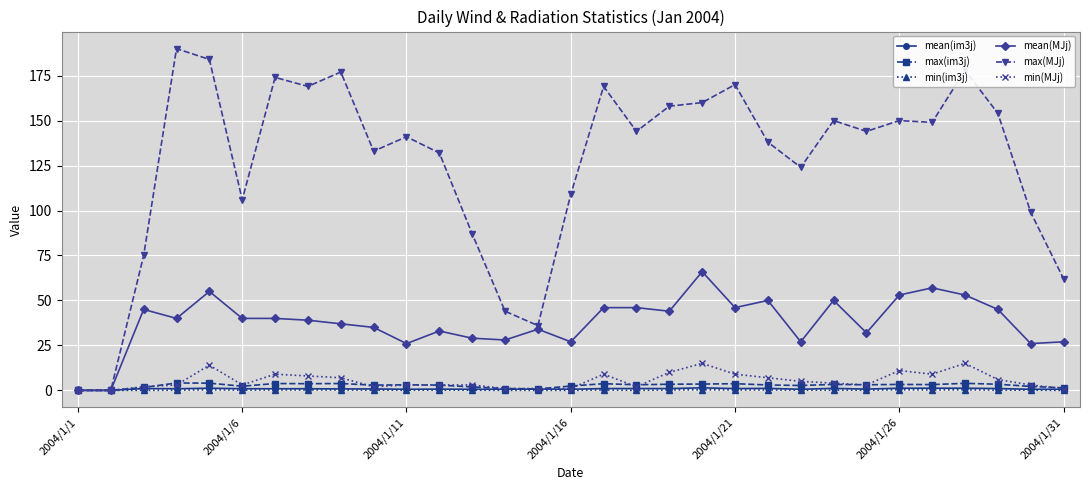

How many lines are shown in the chart?

6